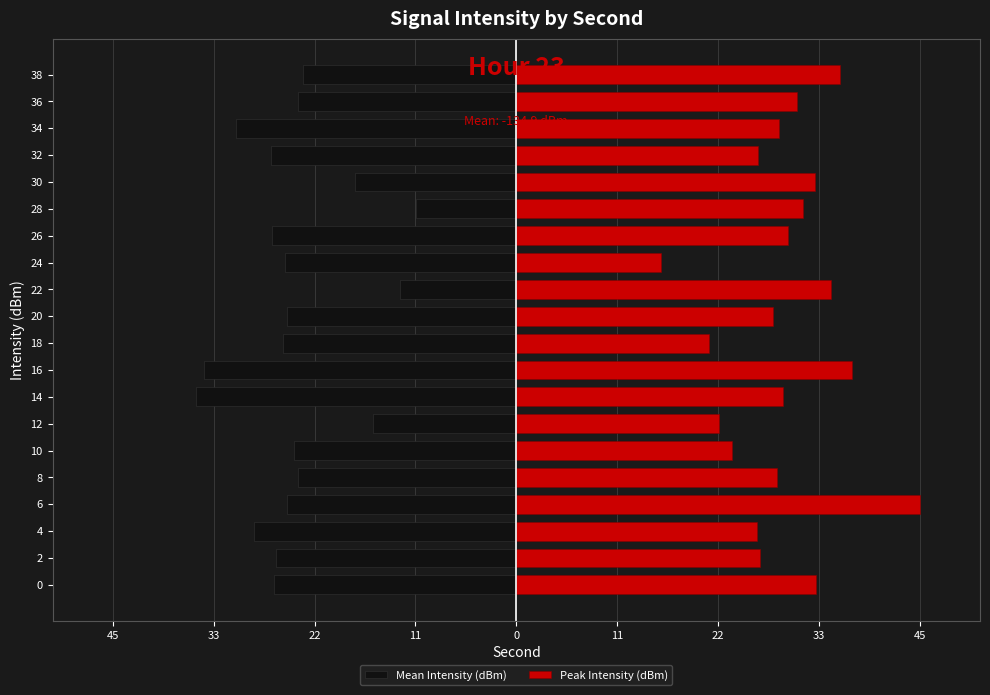

What is the value of the Peak Intensity (dBm) bar at the 10th from the left?

21.7